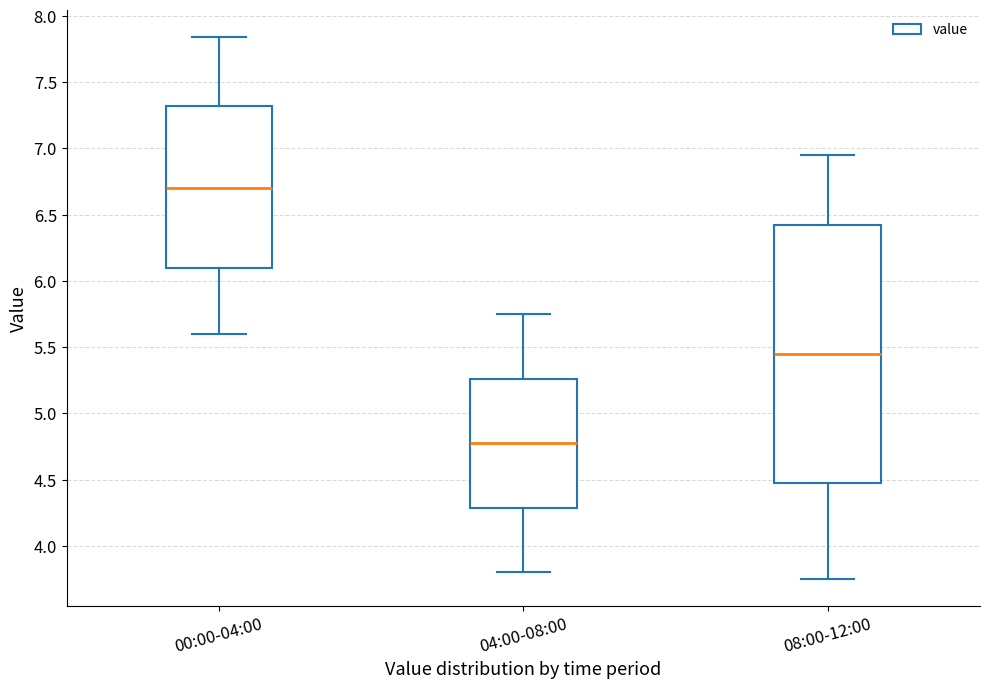

Which box has the highest median line?

00:00-04:00